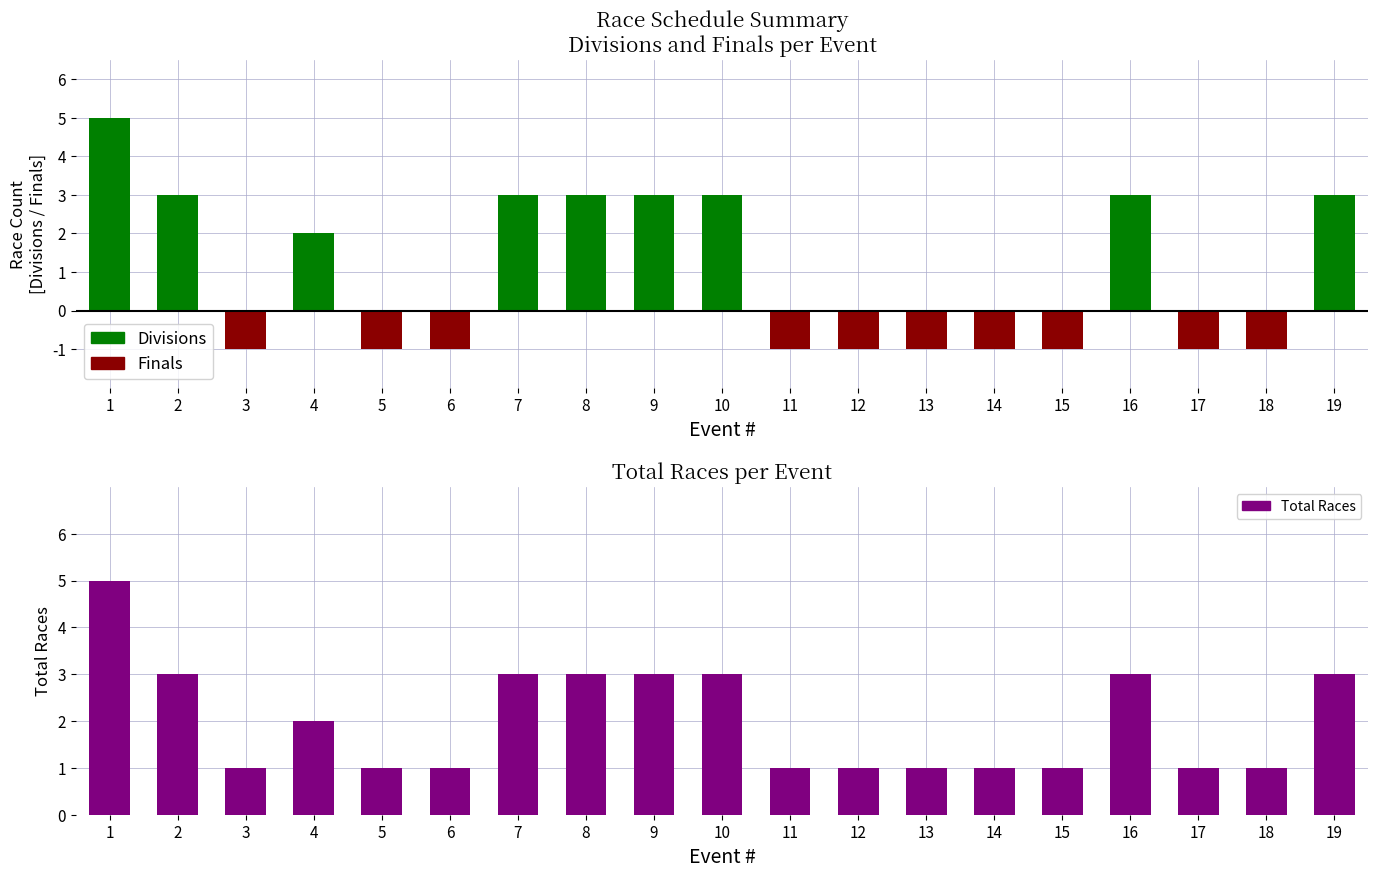

Is it true that Divisions equals 3 at 15?

False